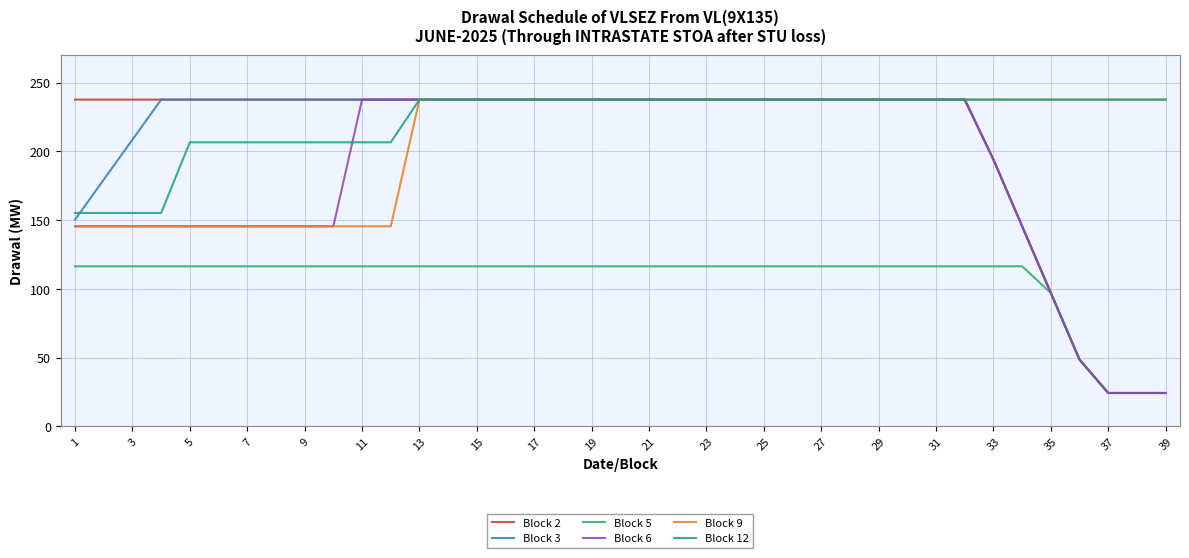

What is the highest value of the Block 2 series?

237.7